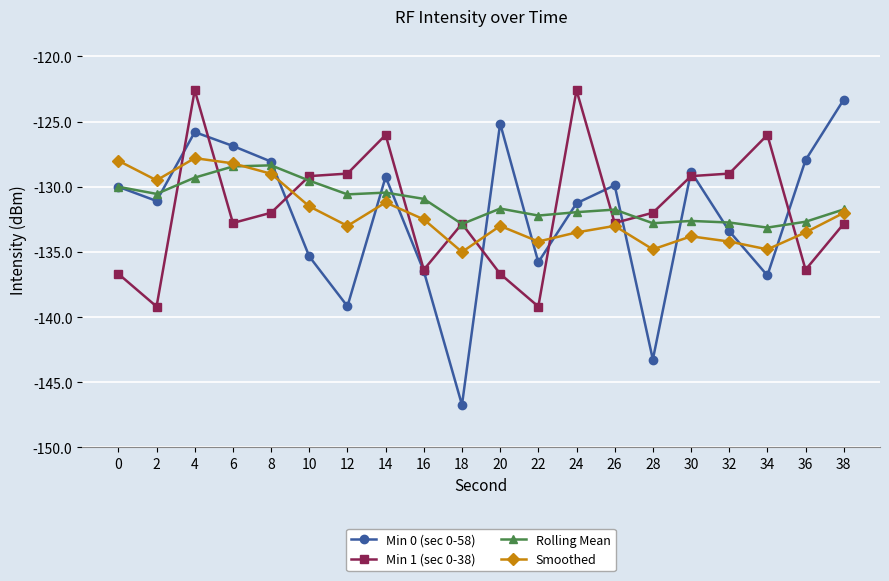

What is the value of the Min 0 (sec 0-58) point at the 12th from the left?

-135.8